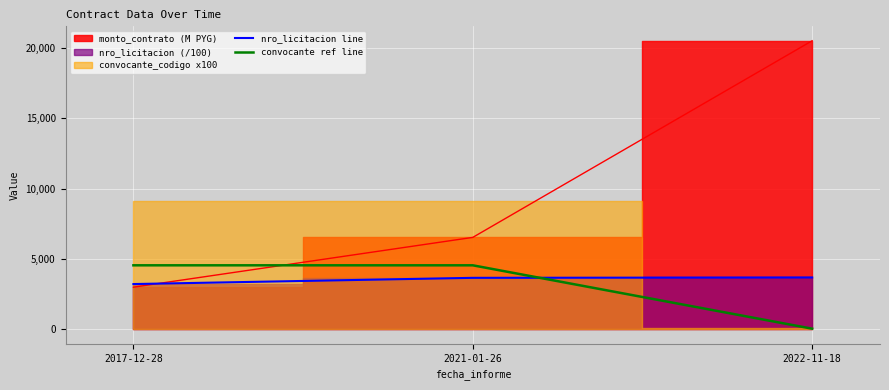

The convocante ref line series shows 77.1 at 2022-11-18. True or false?

False